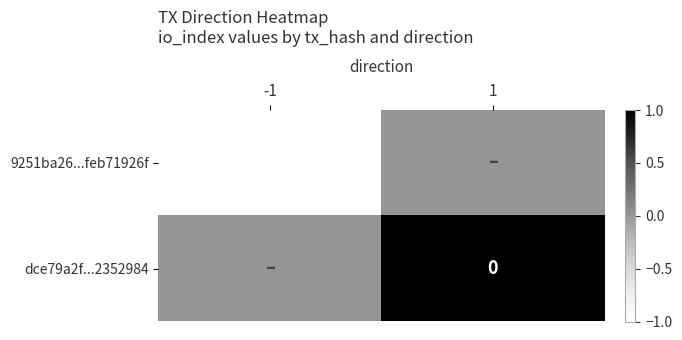

What is the difference between the maximum and minimum values in the dce79a2f...2352984 series?

1